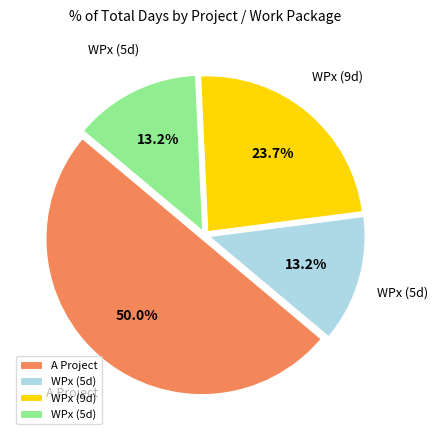

What is the largest slice in the pie chart?

A Project